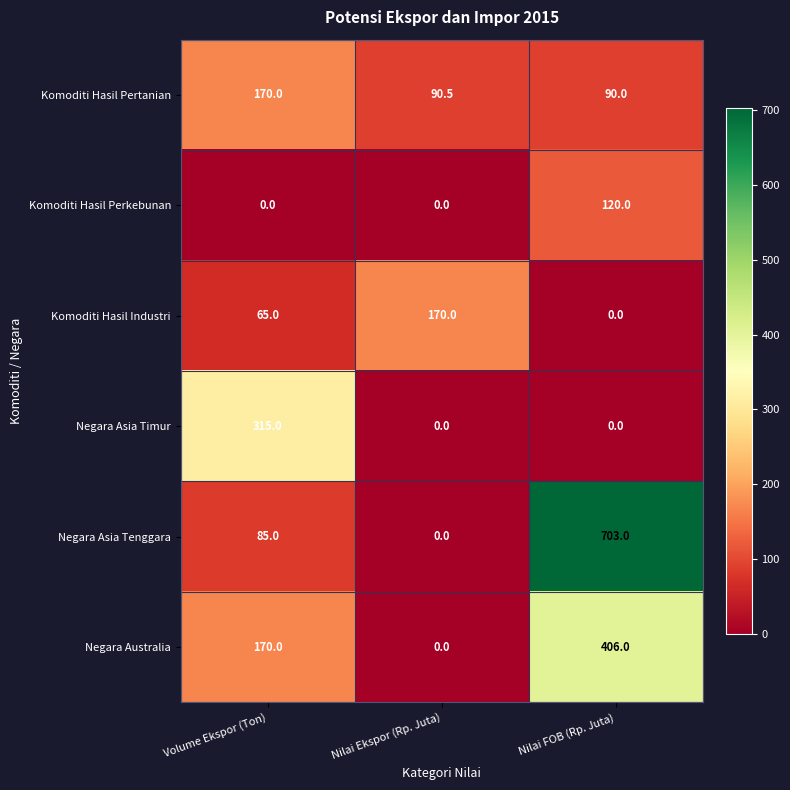

Which label corresponds to the largest value in the chart?

Nilai FOB (Rp. Juta)